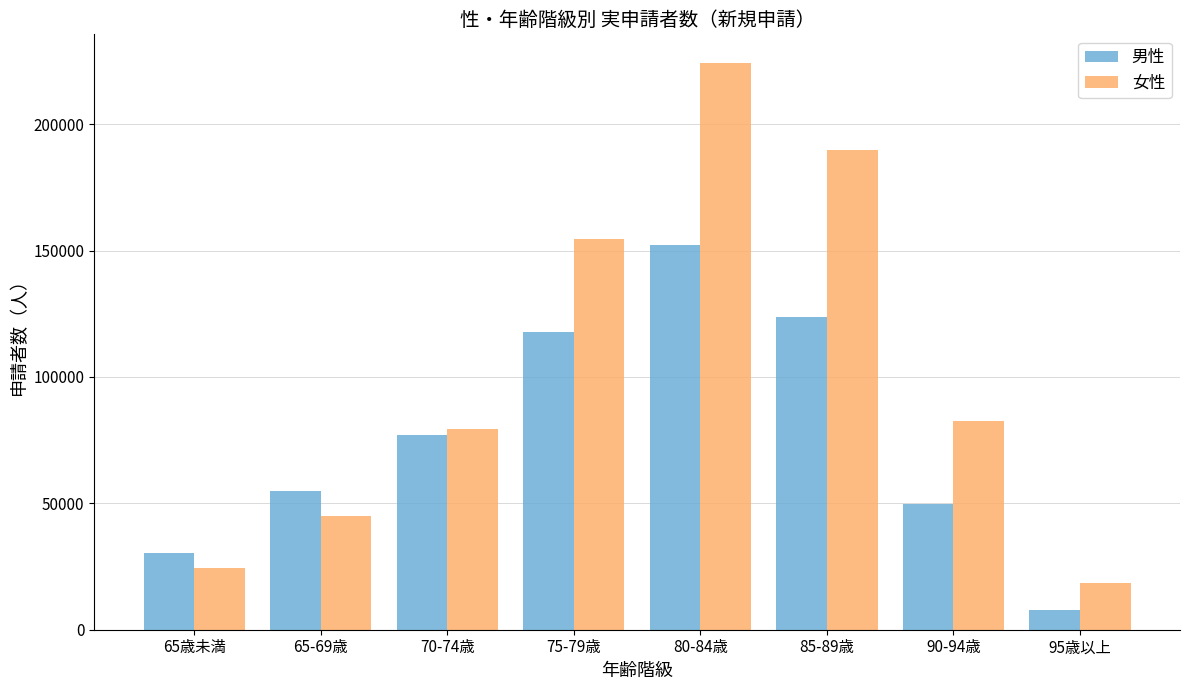

Reading left to right, transcribe all the data shown in this chart.

男性: 30340	54830	77120	117800	152040	123820	49570	7760
女性: 24390	44860	79230	154480	224360	189760	82650	18610